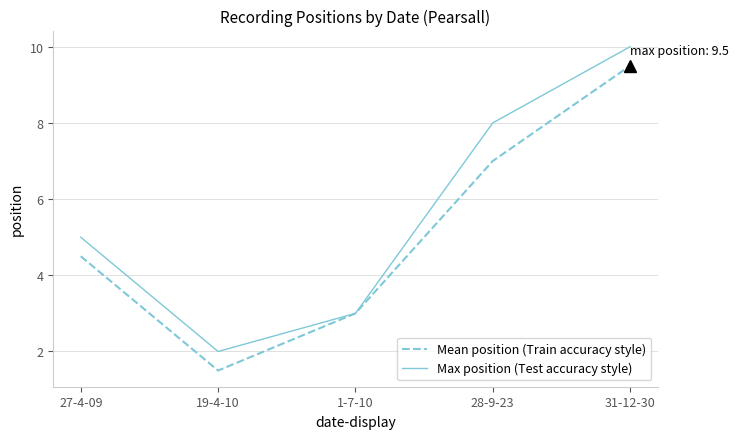

How many interior local valleys does the Mean position (Train accuracy style) series have?

1